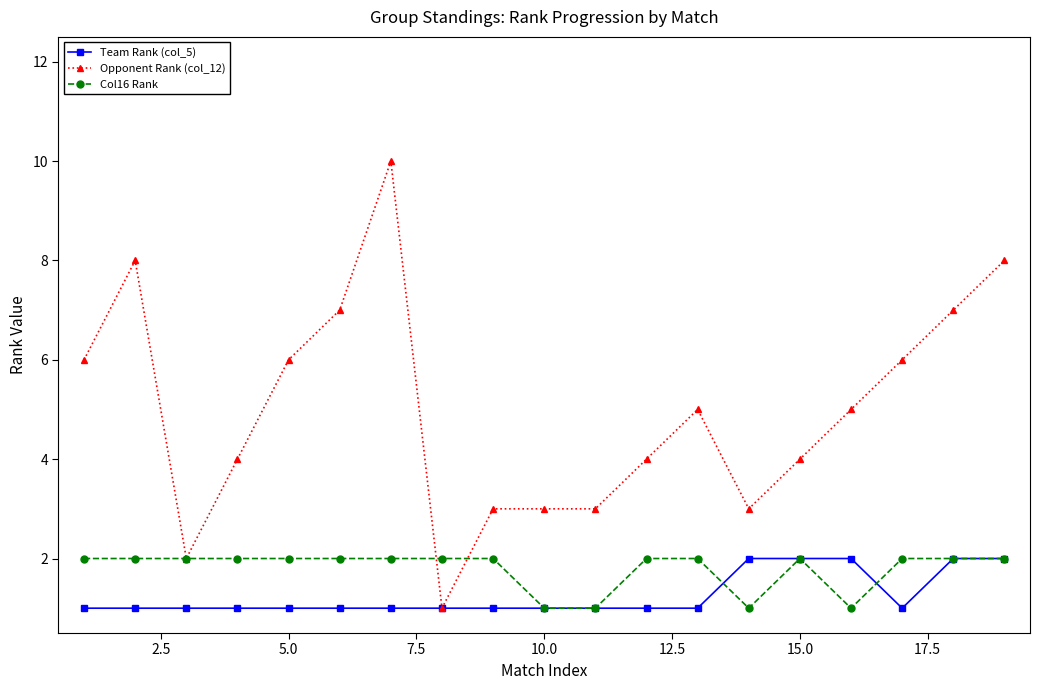

What is the greatest value displayed?

10